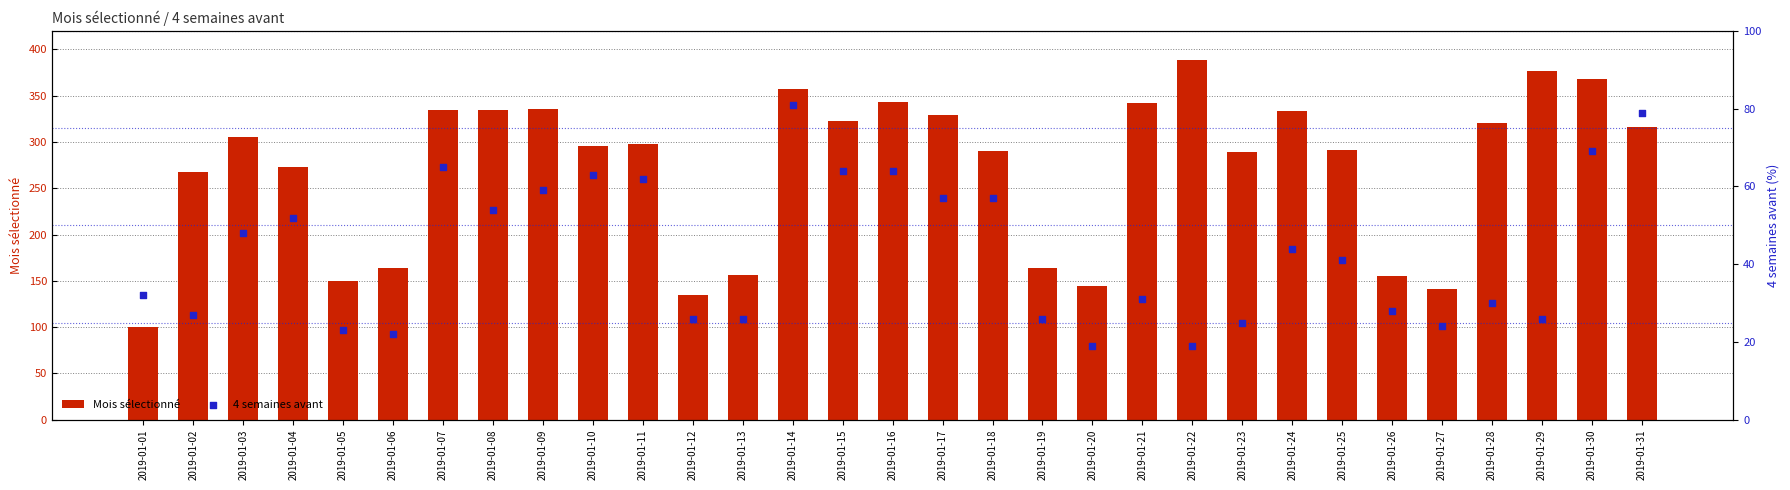

Is the value of 4 semaines avant at 2019-01-26 greater than the value of Mois sélectionné at 2019-01-28?

No